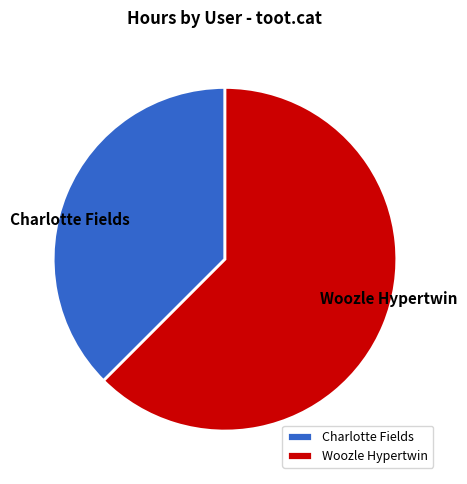

Rank the categories by value from lowest to highest.

Charlotte Fields, Woozle Hypertwin